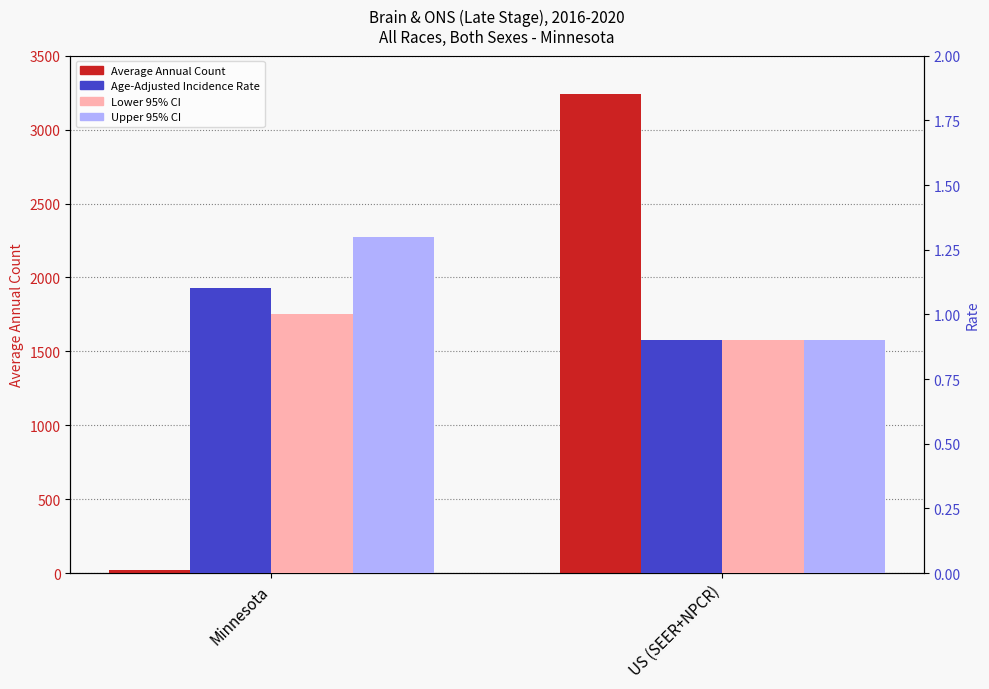

At US (SEER+NPCR), list the series in order from largest to smallest.

Average Annual Count, Age-Adjusted Incidence Rate, Lower 95% CI, Upper 95% CI